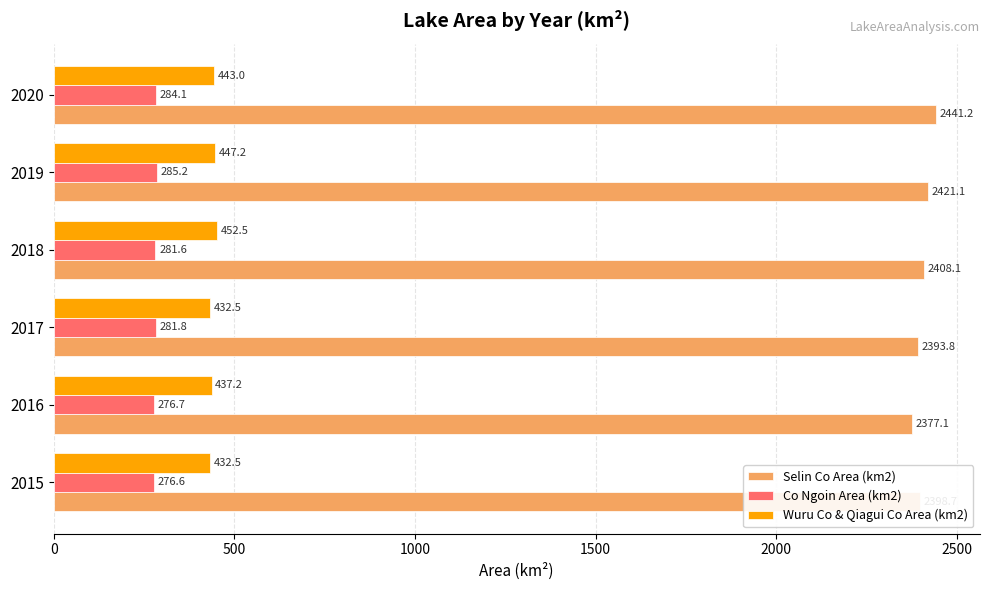

What is the sum of all Selin Co Area (km2) values?

14440.0